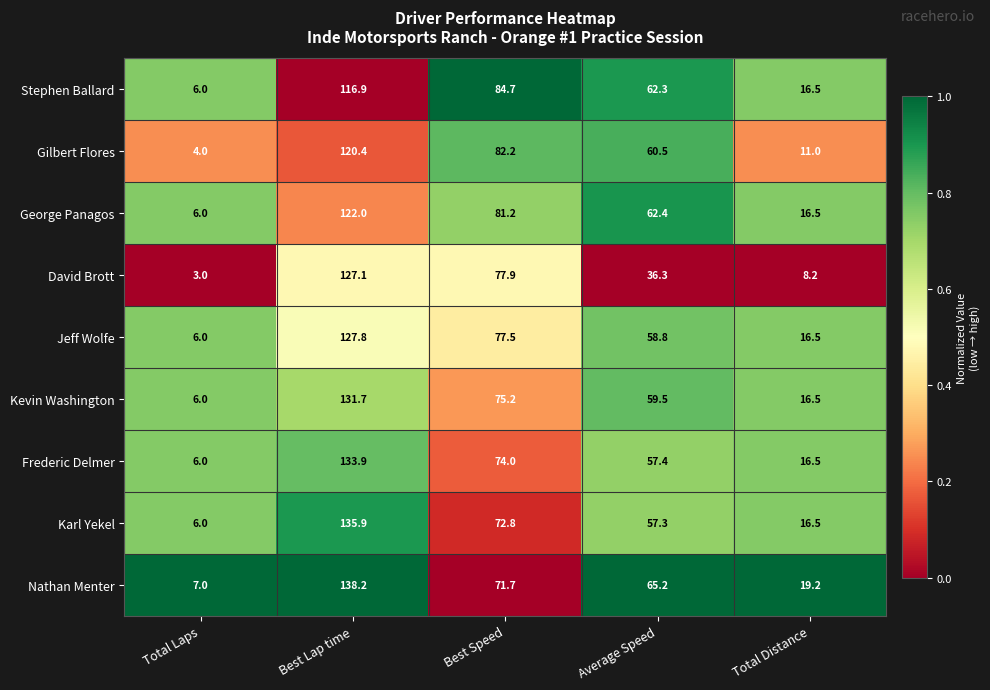

At which category does the chart reach its peak across all series?

Best Lap time